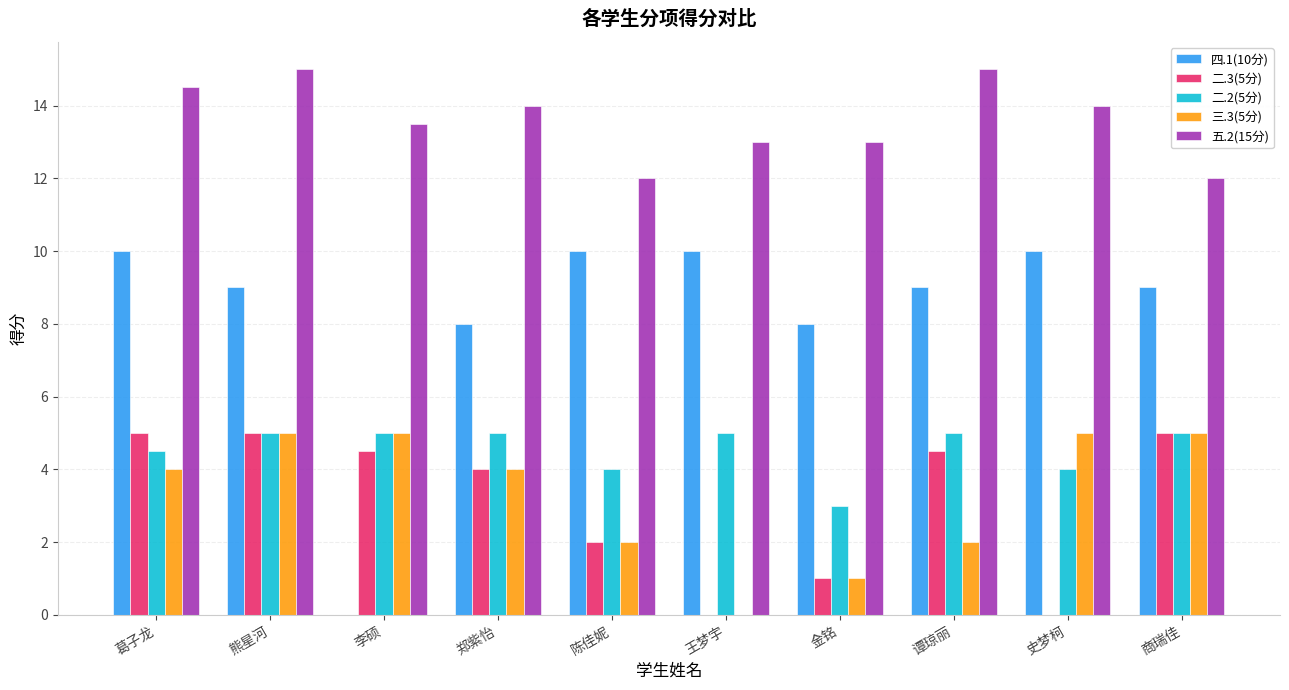

Reading left to right, what are all the values shown in this chart?

四.1(10分): 10.0	9.0	0.0	8.0	10.0	10.0	8.0	9.0	10.0	9.0
二.3(5分): 5.0	5.0	4.5	4.0	2.0	0.0	1.0	4.5	0.0	5.0
二.2(5分): 4.5	5.0	5.0	5.0	4.0	5.0	3.0	5.0	4.0	5.0
三.3(5分): 4.0	5.0	5.0	4.0	2.0	0.0	1.0	2.0	5.0	5.0
五.2(15分): 14.5	15.0	13.5	14.0	12.0	13.0	13.0	15.0	14.0	12.0